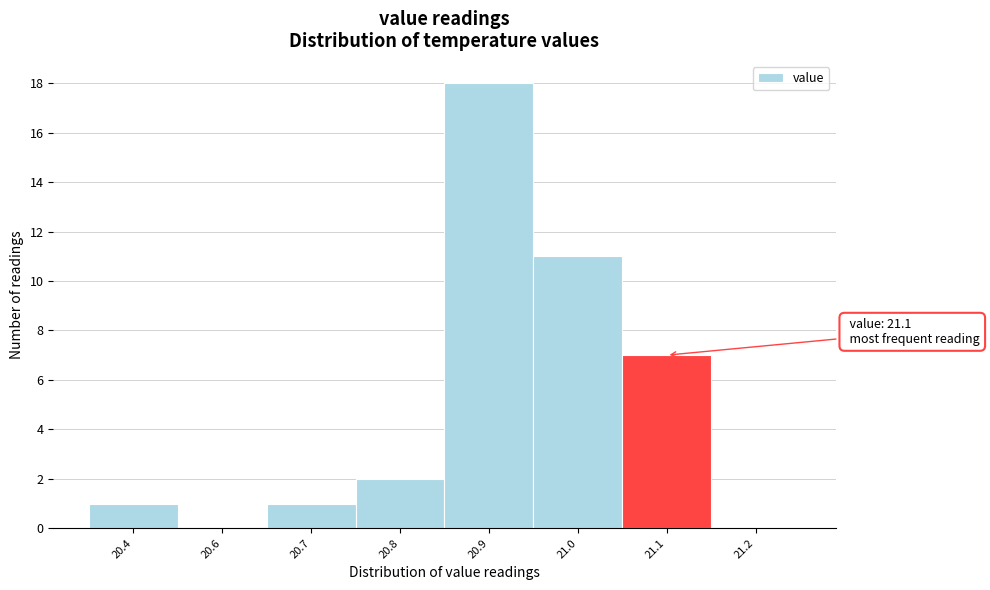

Reading left to right, list all the values displayed in this chart.

20.4=1	20.6=0	20.7=1	20.8=2	20.9=18	21.0=11	21.1=7	21.2=0